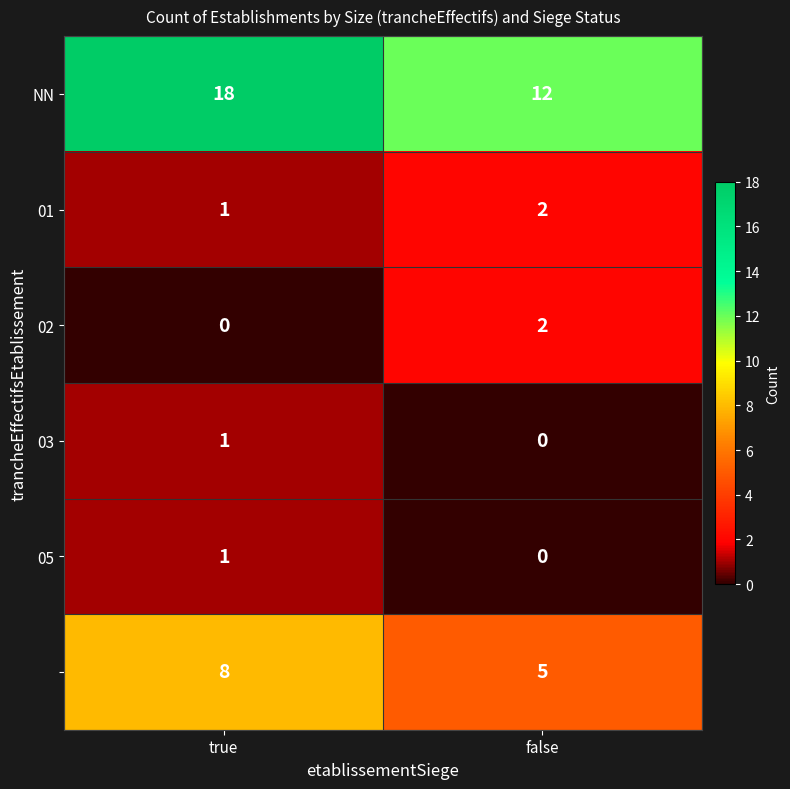

What is the difference between the highest and lowest values at false?

12